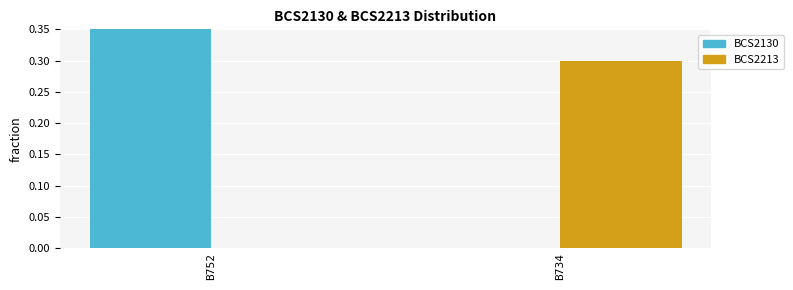

What is the sum of all BCS2130 values?

0.7